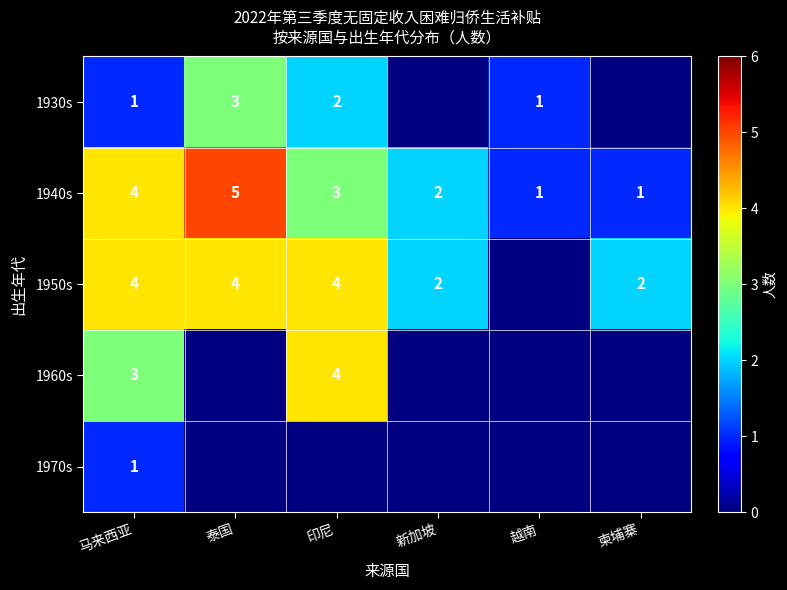

What is the difference between the highest and lowest values at 马来西亚?

3